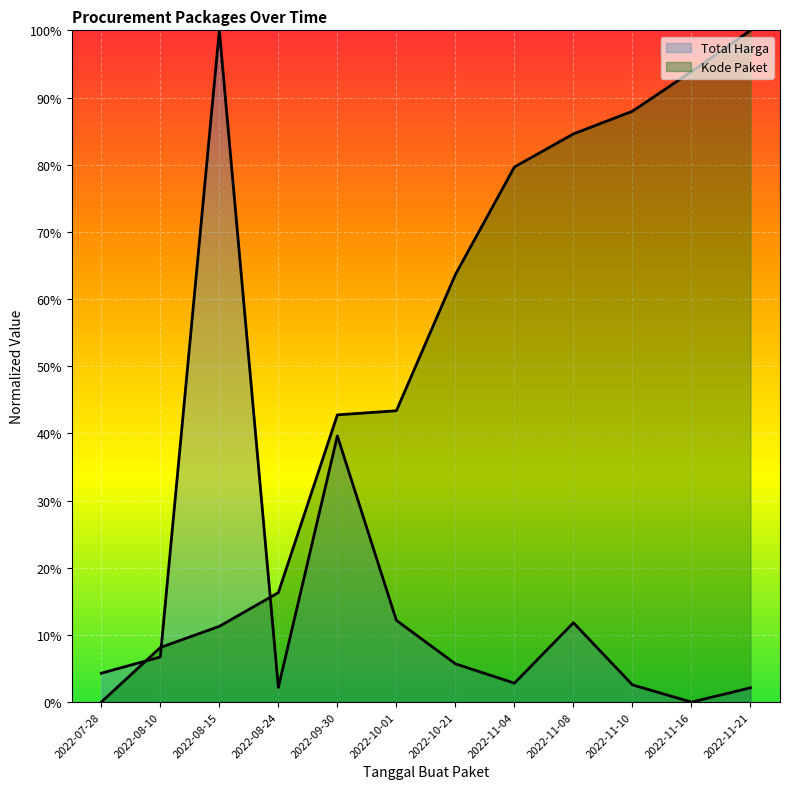

True or false: Total Harga has more than 1 points higher than both neighbors.

True